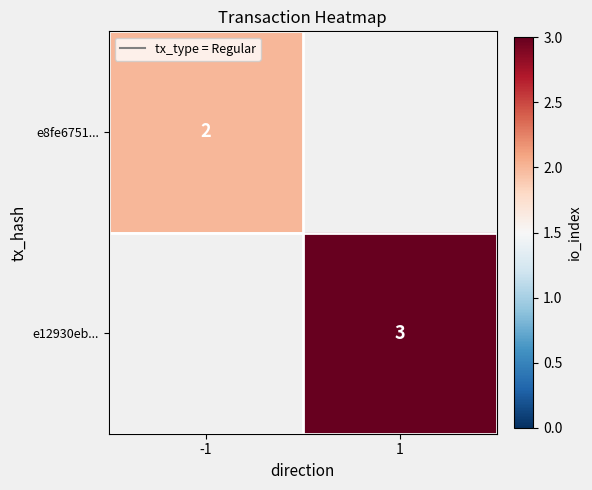

The e8fe6751... series shows 3 at -1. True or false?

False